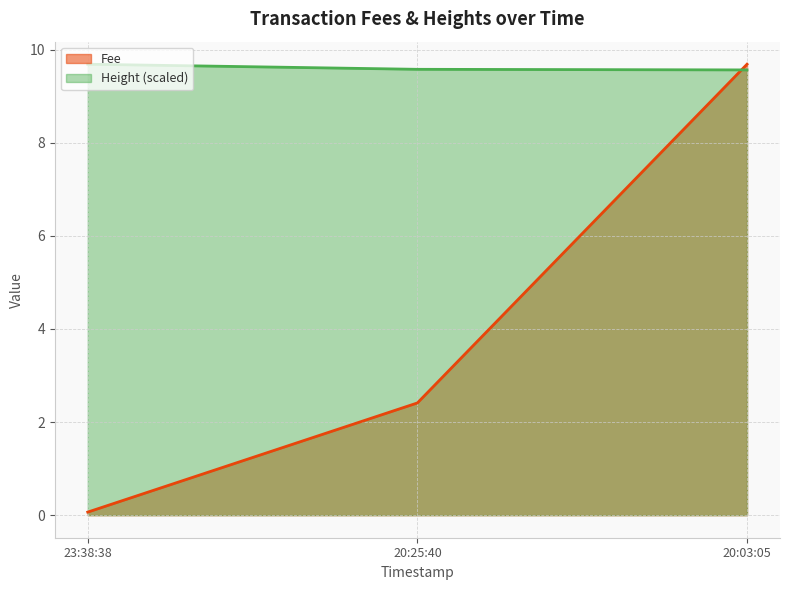

How many distinct data groups are displayed?

2